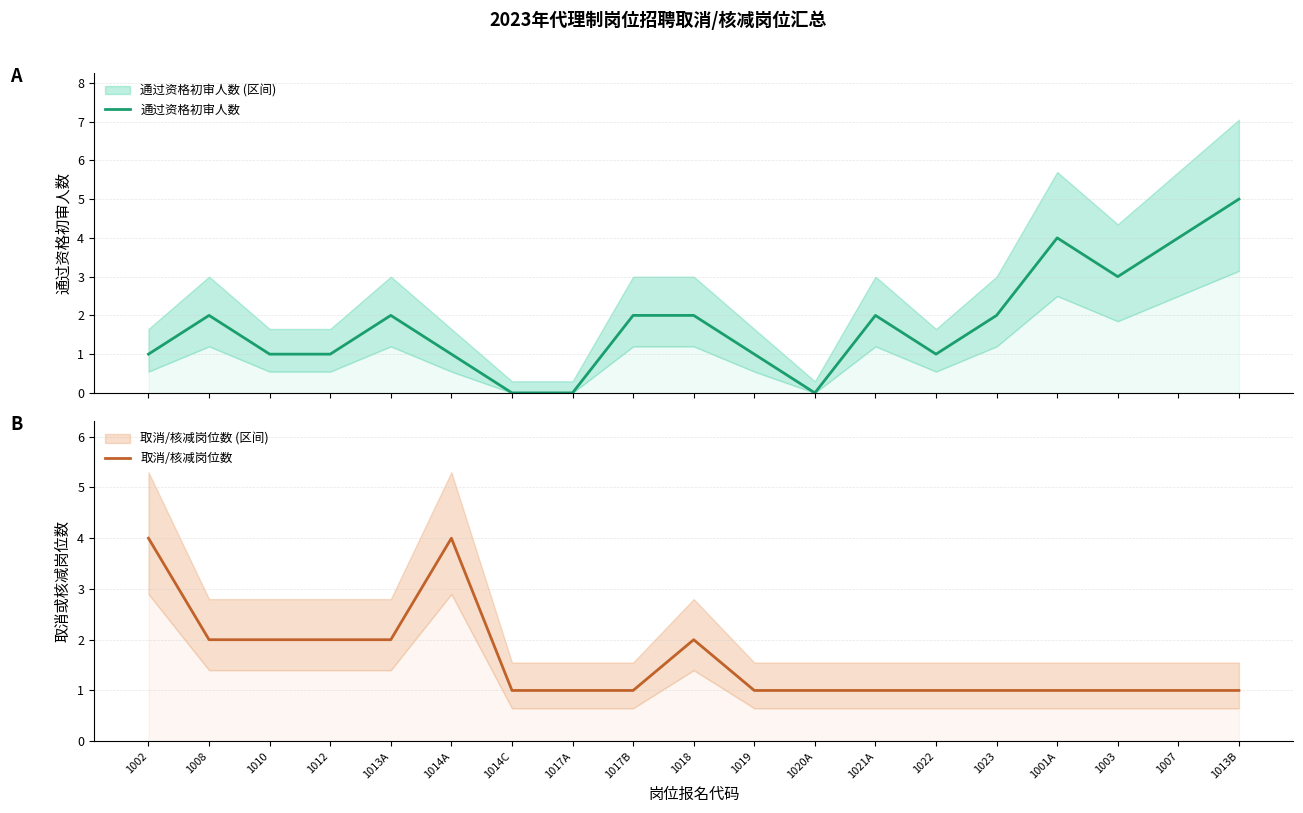

At which label does 取消/核减岗位数 reach its minimum?

1014C